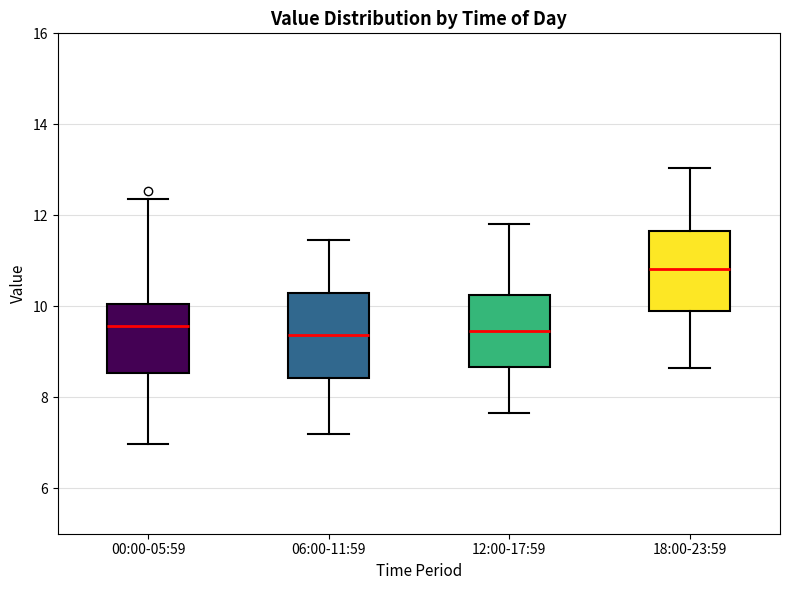

Reading left to right, transcribe this box plot: for each box, give where its median line is, the range the box spans, and where its two whiskers end, as read against the y-axis. The values are not printed on the chart, so give them approximately, as read against the axis.

00:00-05:59: median 9.6, box 8.6 to 10.0, whiskers 7.0 to 12.4
06:00-11:59: median 9.4, box 8.4 to 10.2, whiskers 7.2 to 11.4
12:00-17:59: median 9.4, box 8.6 to 10.2, whiskers 7.6 to 11.8
18:00-23:59: median 10.8, box 9.8 to 11.6, whiskers 8.6 to 13.0